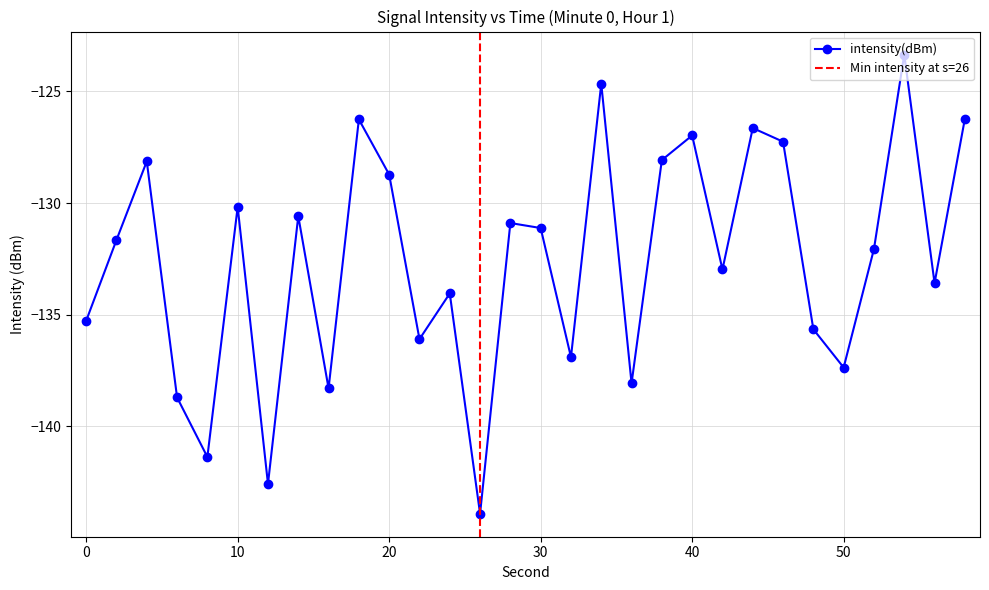

How many interior local peaks (higher than both neighbors) does the data have?

10